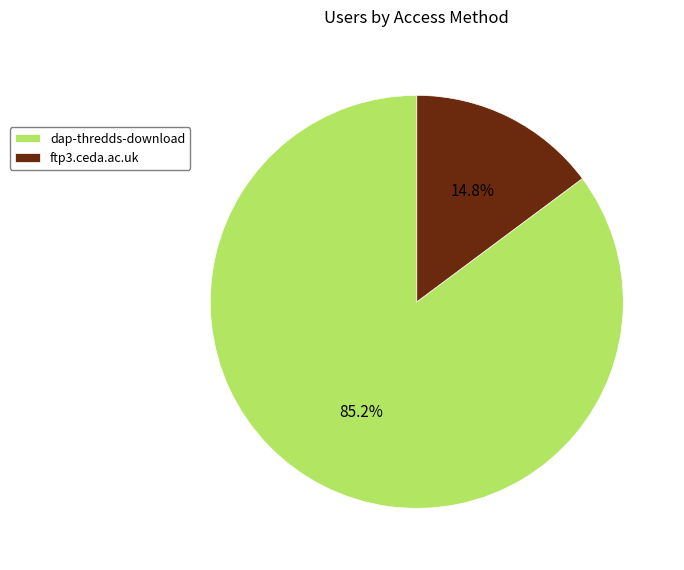

Which has a higher value, dap-thredds-download or ftp3.ceda.ac.uk?

dap-thredds-download